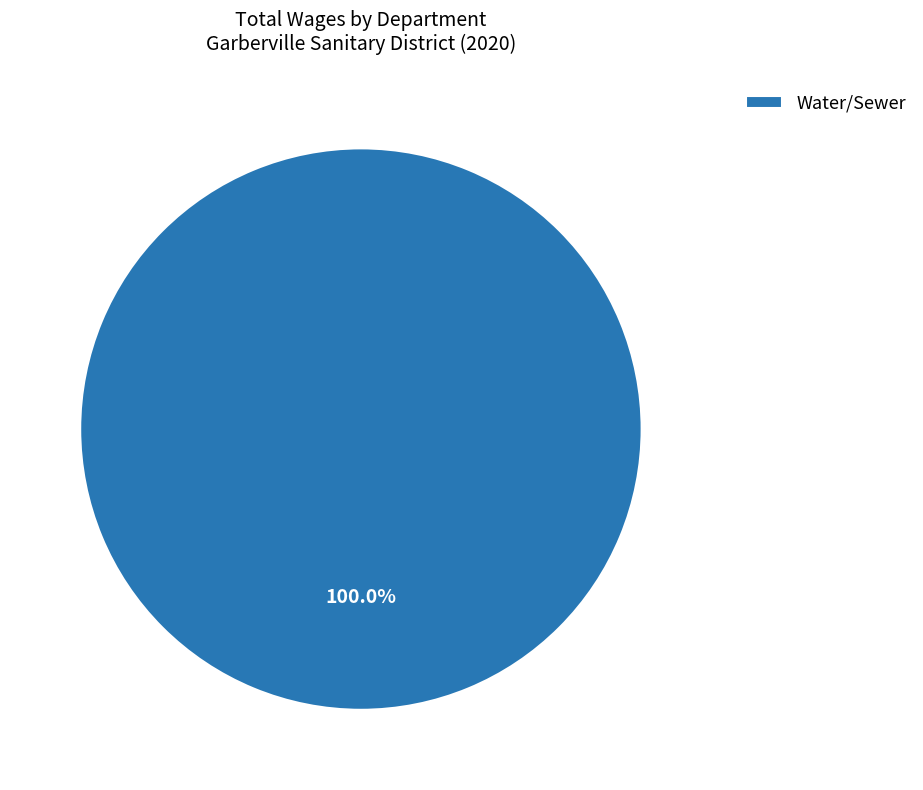

Rank the categories by value from lowest to highest.

Water/Sewer